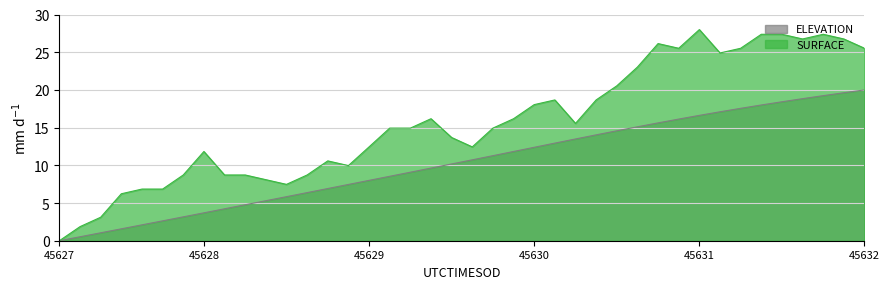

At which label does SURFACE first exceed 14?

45628.9094